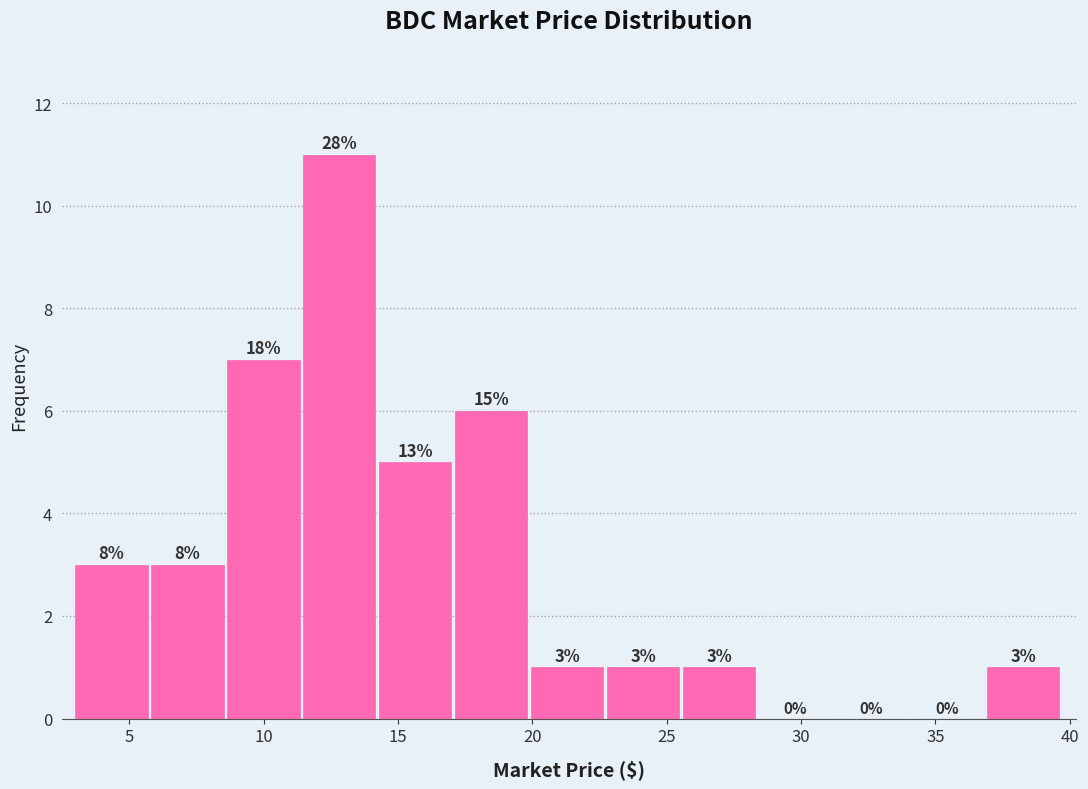

Over which range of the x-axis is the bar tallest?

11.5 to 14.5